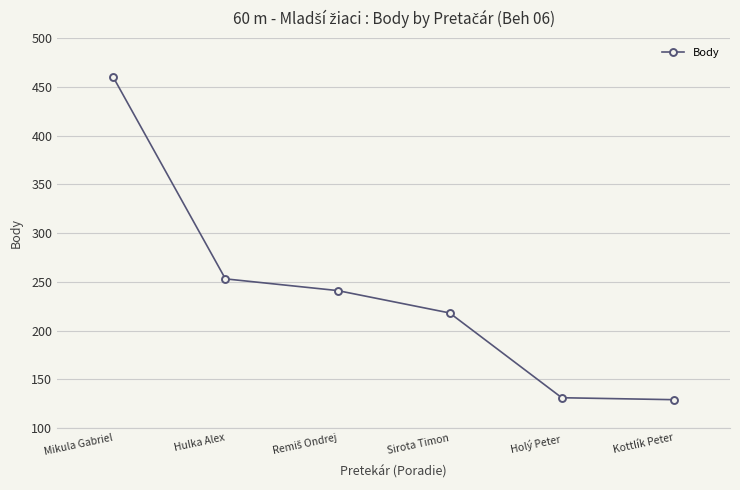

What is the sum of all values?

1432